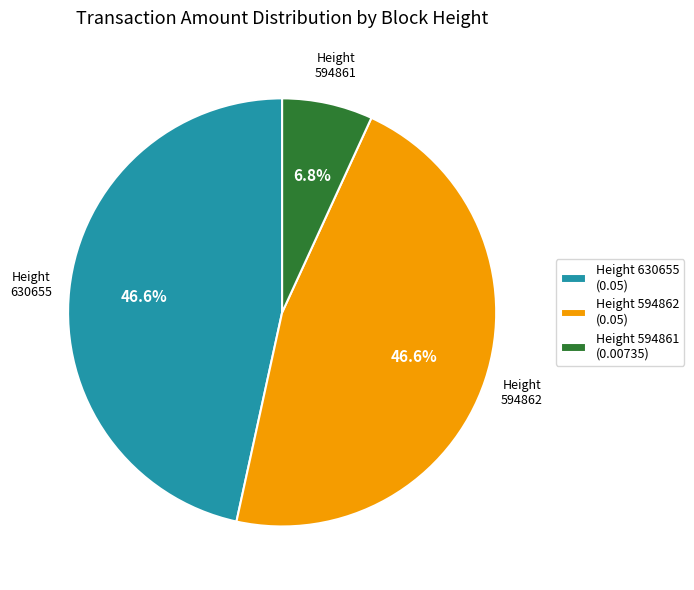

Which category has the smallest portion of the pie?

Height 594861 (0.00735)